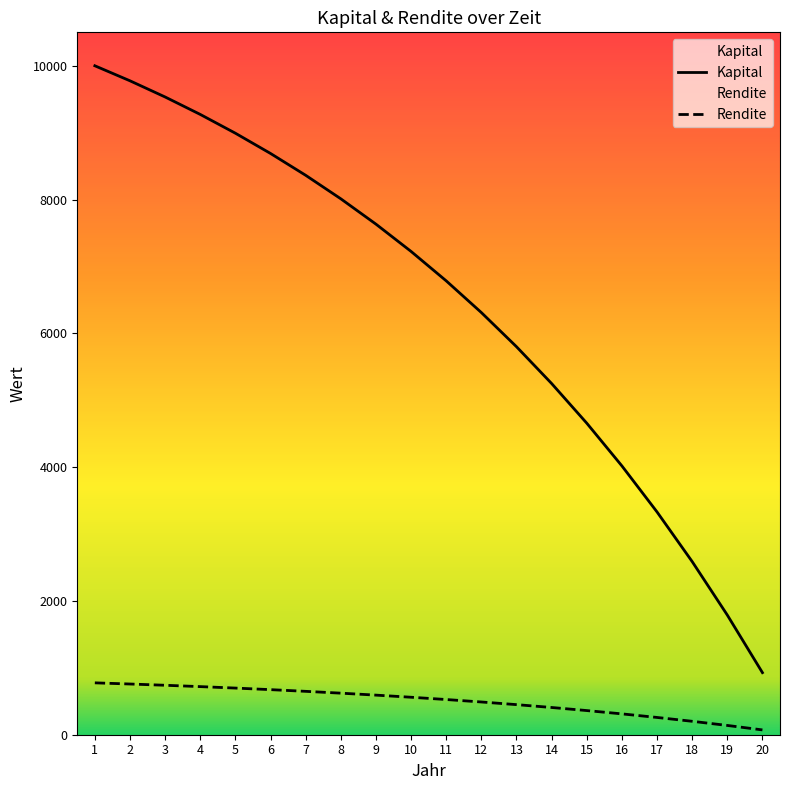

What is the difference between the maximum and second lowest values in the Kapital series?

8210.7